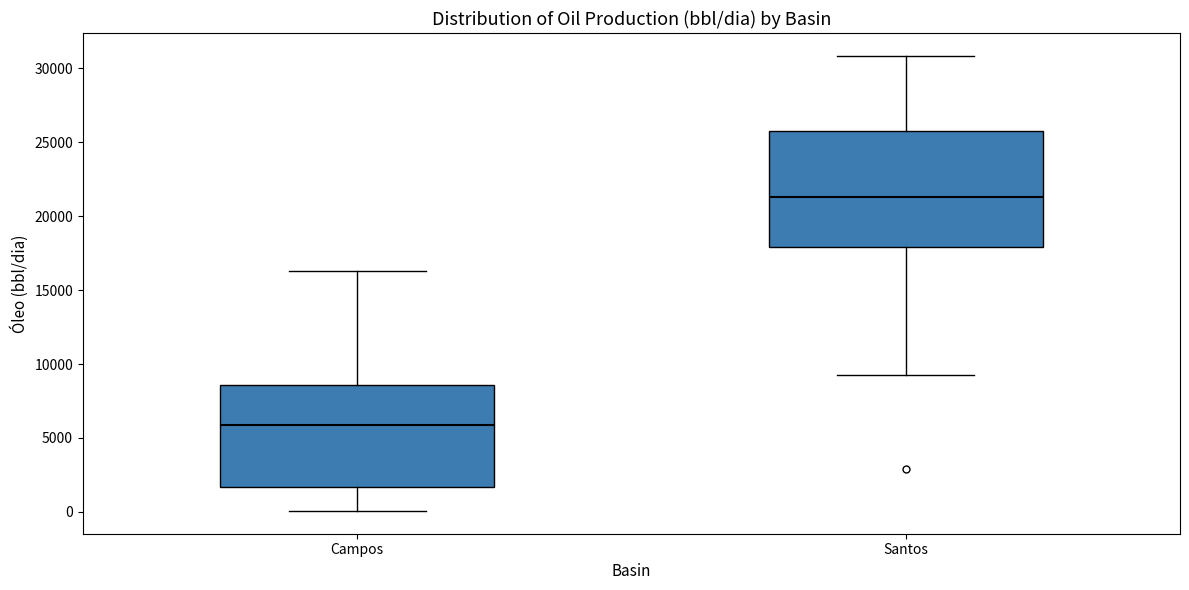

Which box's median line is the highest?

Santos